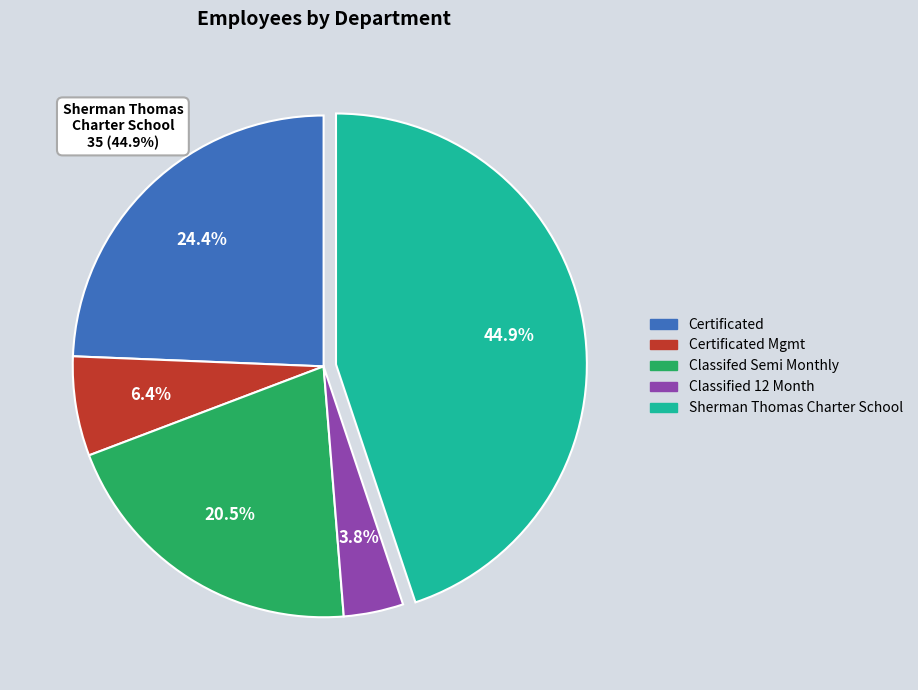

Does any single category account for the majority?

No